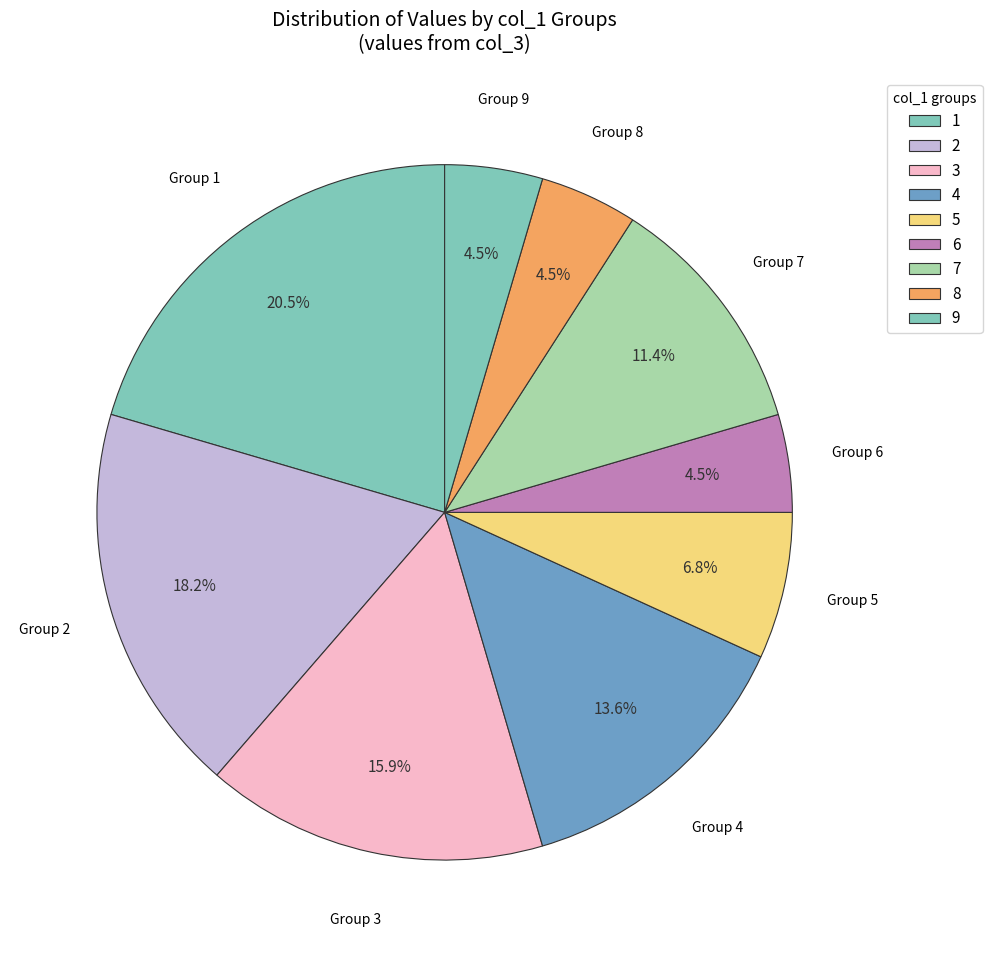

Count the number of slices in the pie.

9